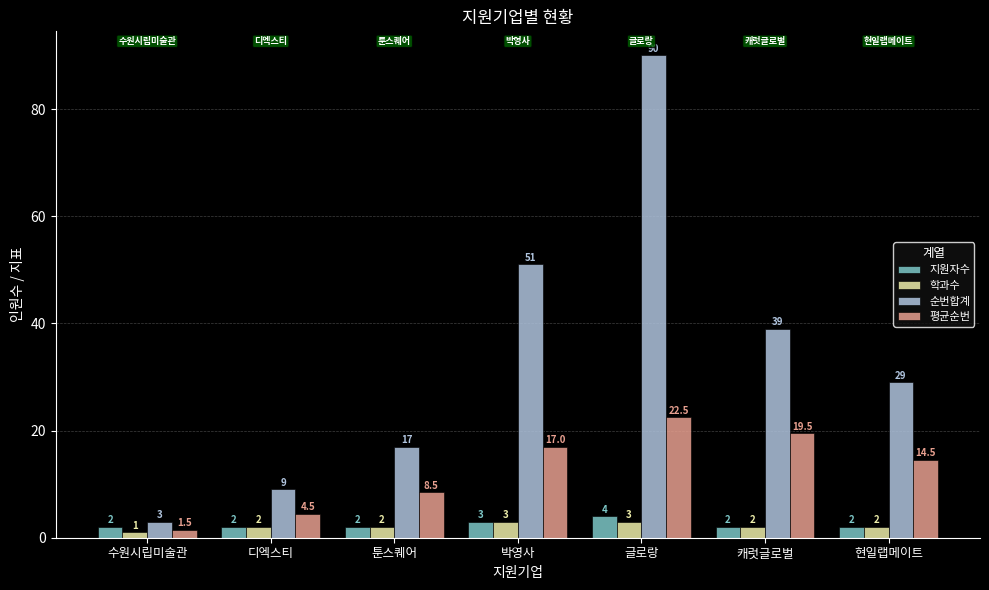

What is the lowest value of the 지원자수 series?

2.0